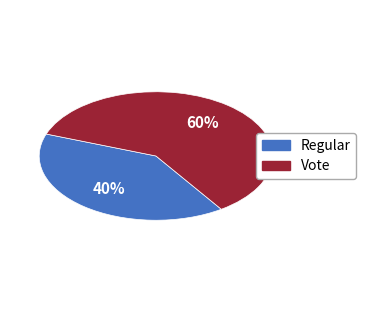

Which category has the smallest portion of the pie?

Regular